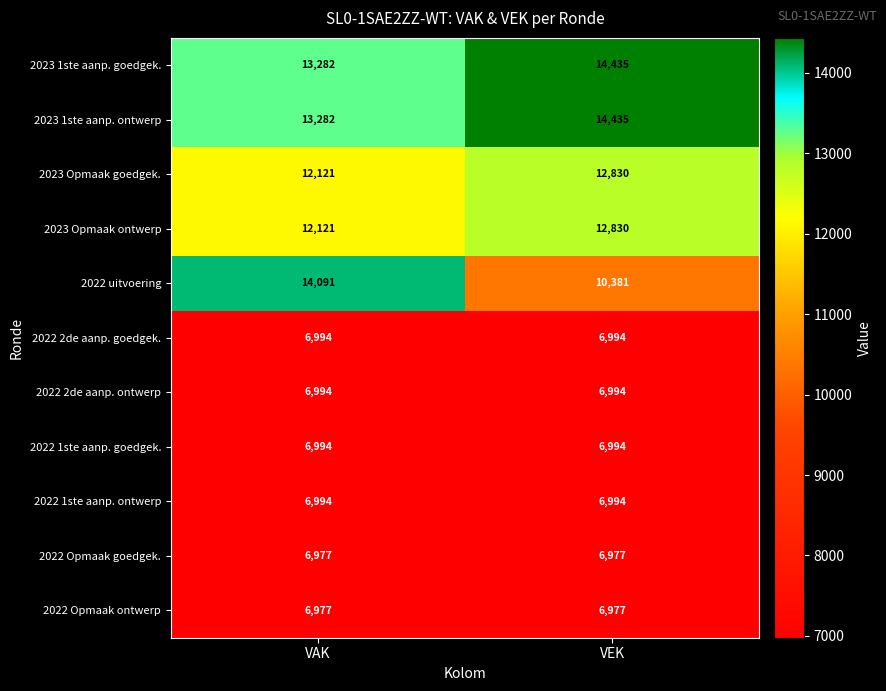

Reading left to right, list all the values displayed in this chart.

2023 1ste aanp. goedgek.: 13282	14435
2023 1ste aanp. ontwerp: 13282	14435
2023 Opmaak goedgek.: 12121	12830
2023 Opmaak ontwerp: 12121	12830
2022 uitvoering: 14091	10381
2022 2de aanp. goedgek.: 6994	6994
2022 2de aanp. ontwerp: 6994	6994
2022 1ste aanp. goedgek.: 6994	6994
2022 1ste aanp. ontwerp: 6994	6994
2022 Opmaak goedgek.: 6977	6977
2022 Opmaak ontwerp: 6977	6977